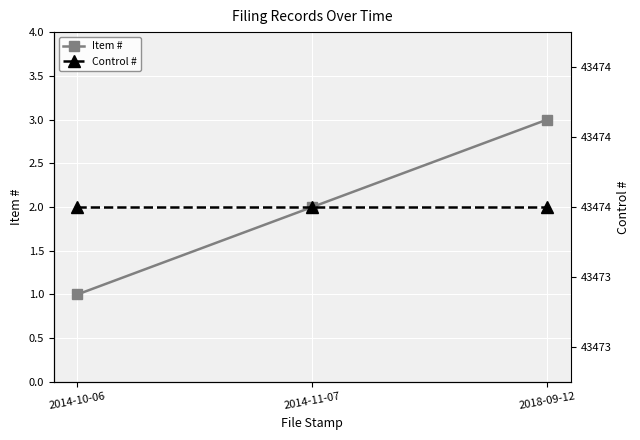

What are all the series names shown in the legend?

Item #, Control #